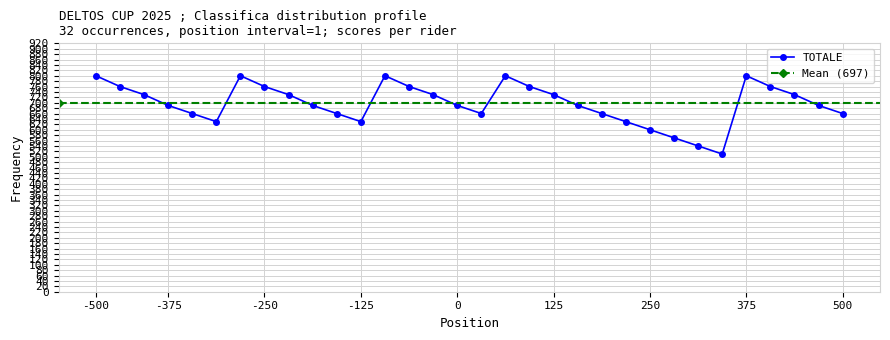

Count the number of data series in this chart.

1